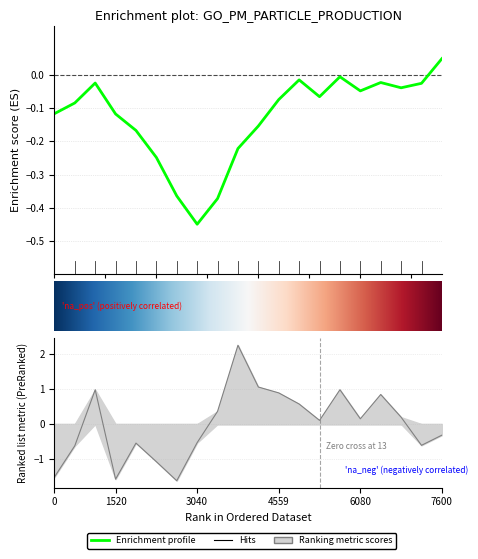

The value at 06:30 is 0.1. True or false?

False